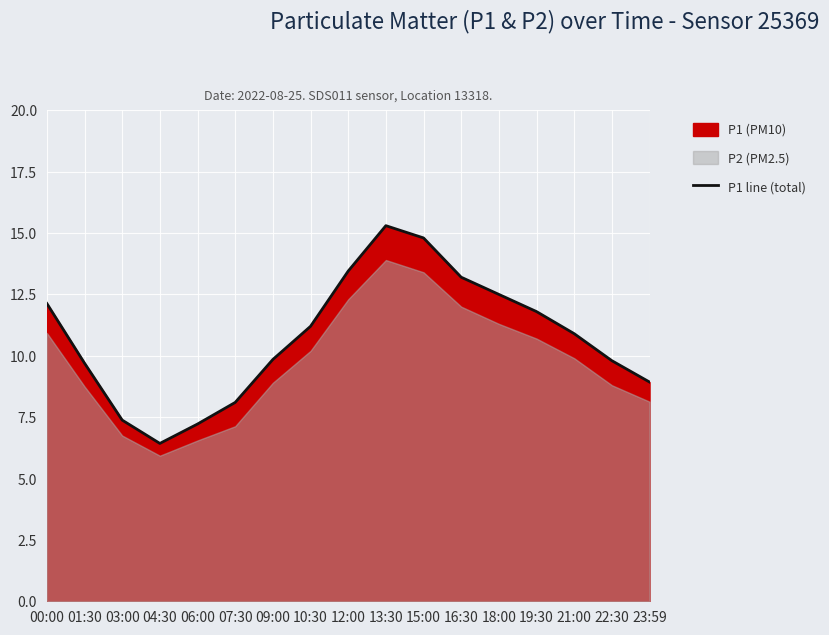

Is it true that the value at 13:30 is 7.3?

False